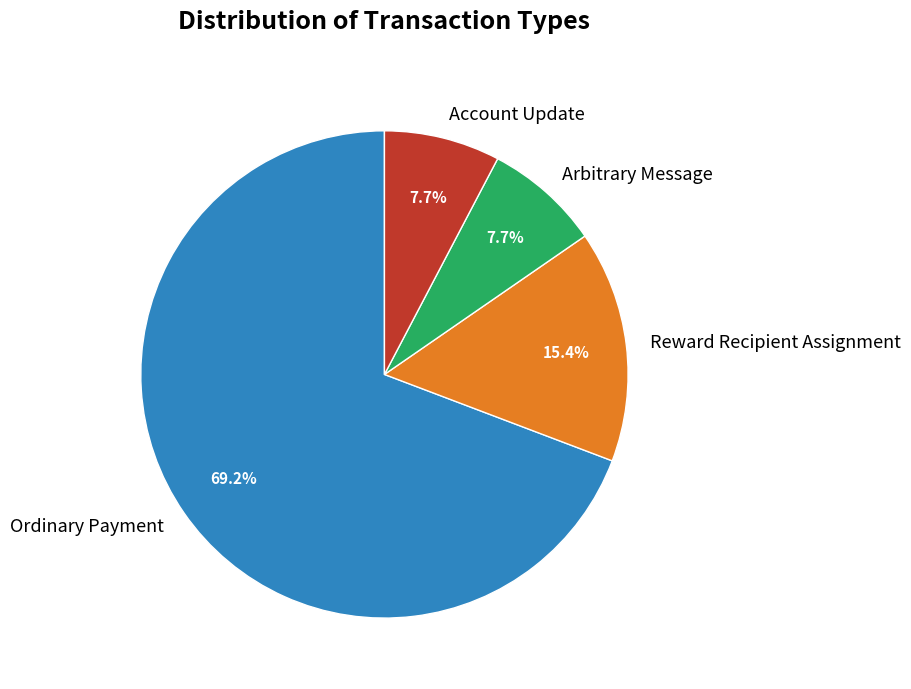

Is Account Update the majority of the pie?

No